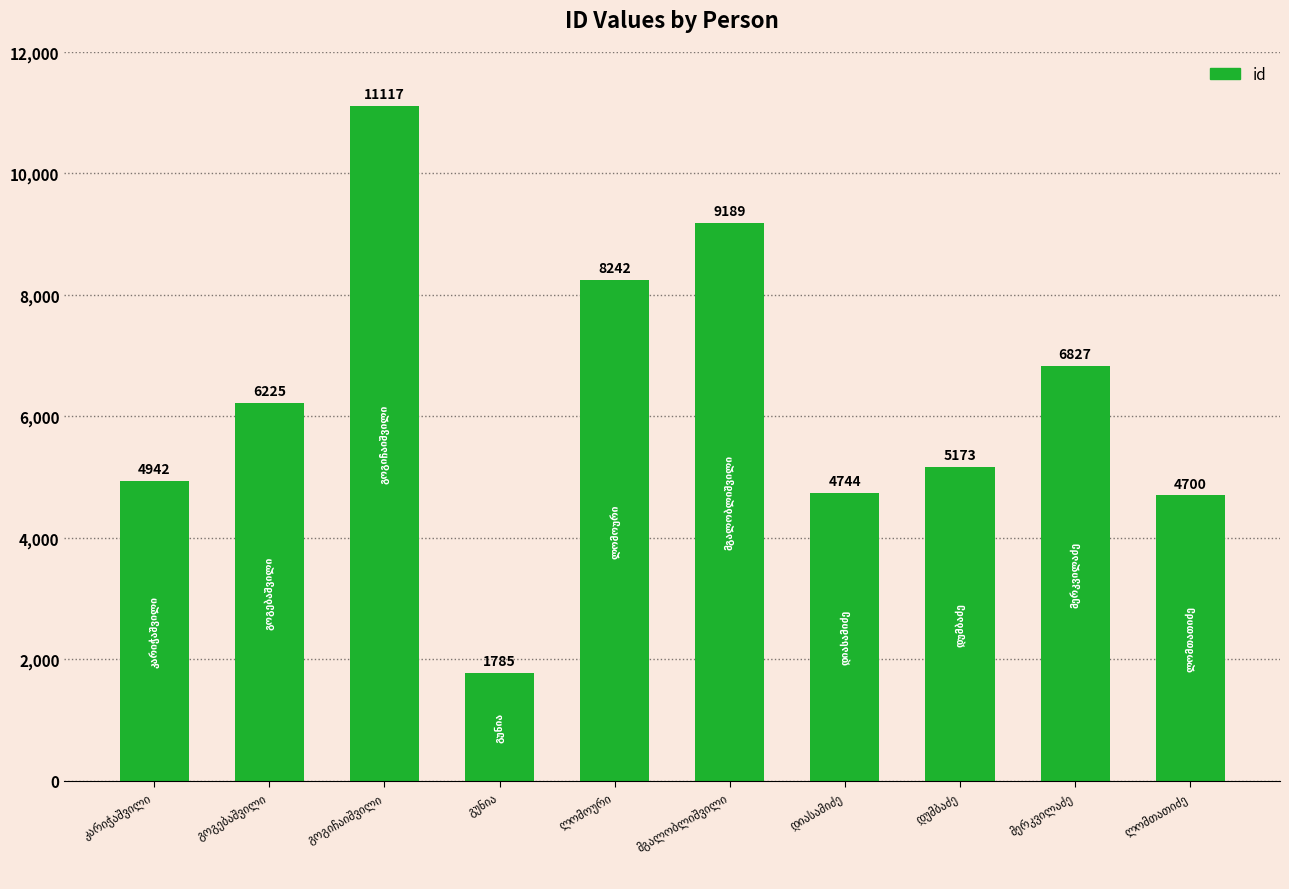

What is the minimum value shown in the chart?

1785